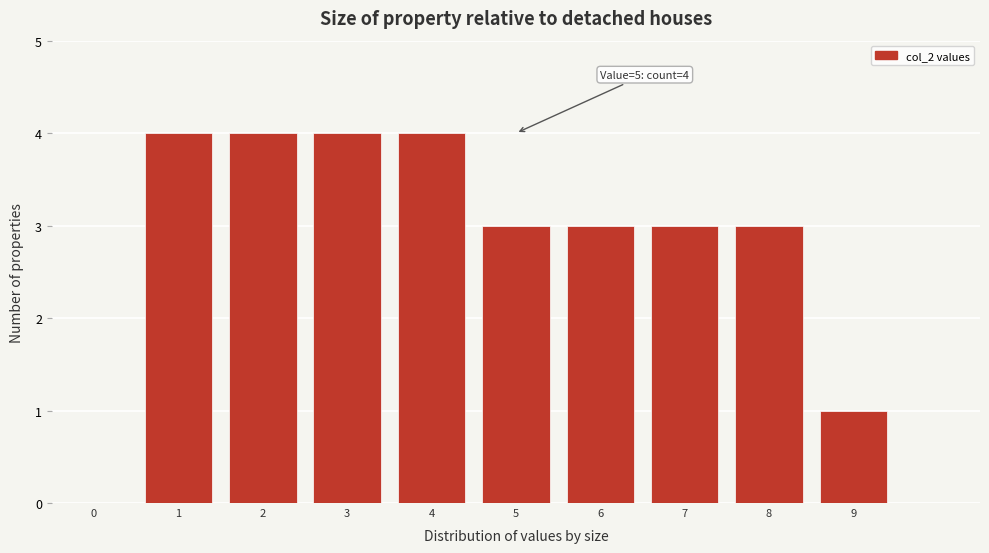

Reading left to right, list all the values displayed in this chart.

0=0	1=4	2=4	3=4	4=4	5=3	6=3	7=3	8=3	9=1